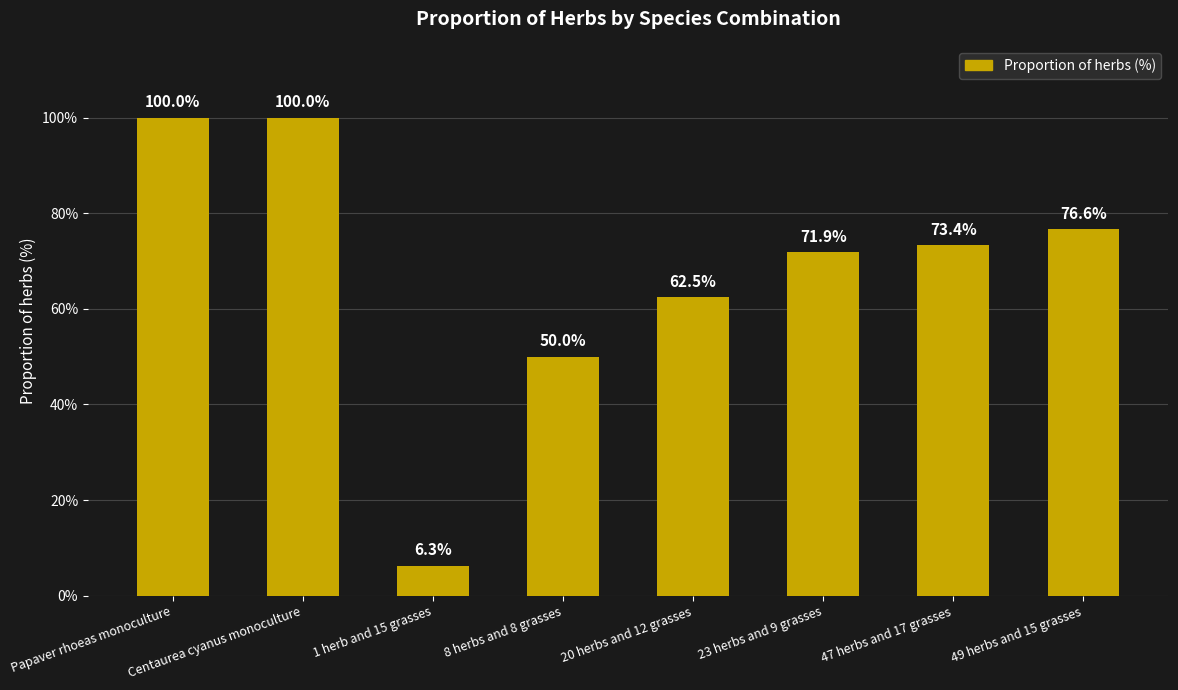

Approximately how many times larger is the value at 23 herbs and 9 grasses compared to Papaver rhoeas monoculture?

0.7